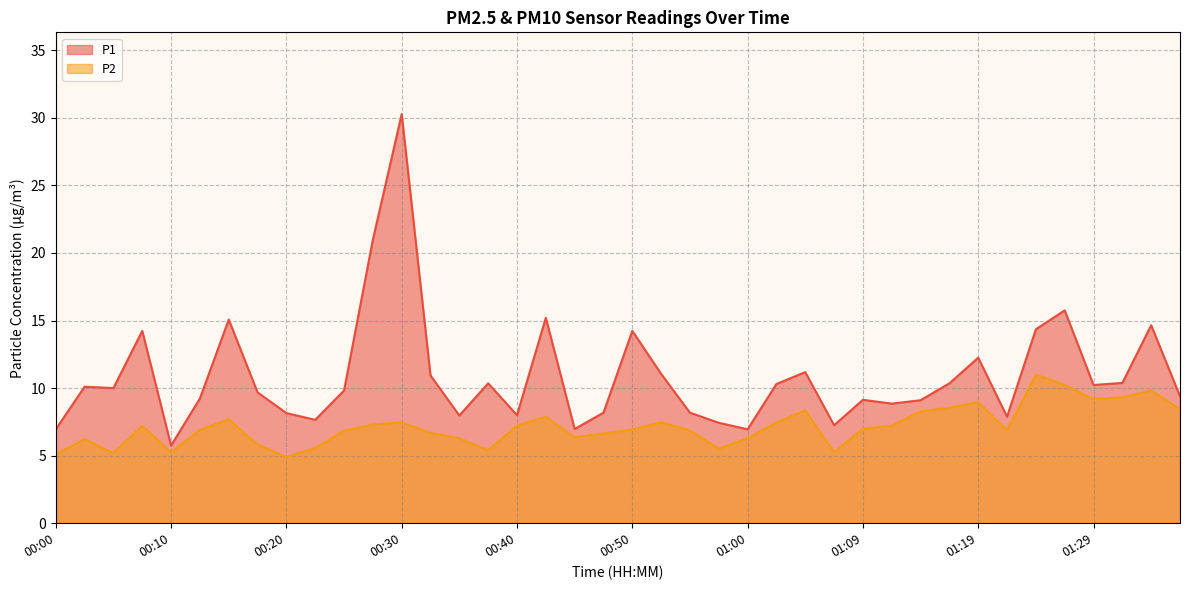

At which label does P1 reach its minimum?

00:10